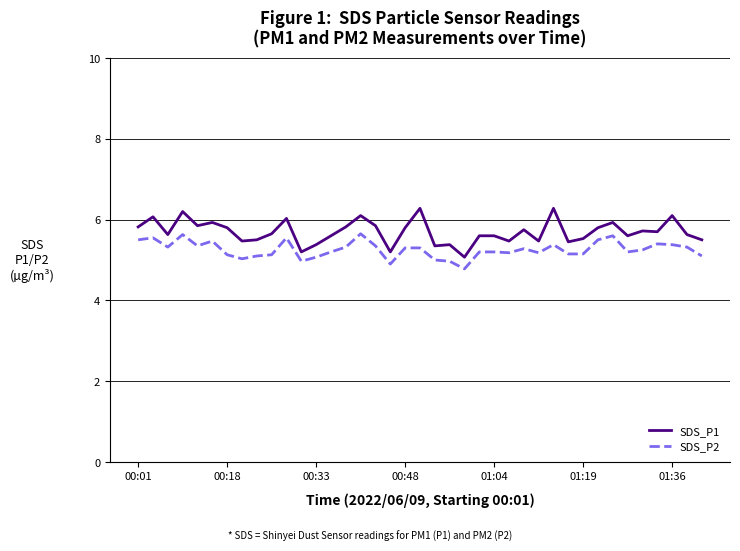

What is the greatest value displayed?

6.3